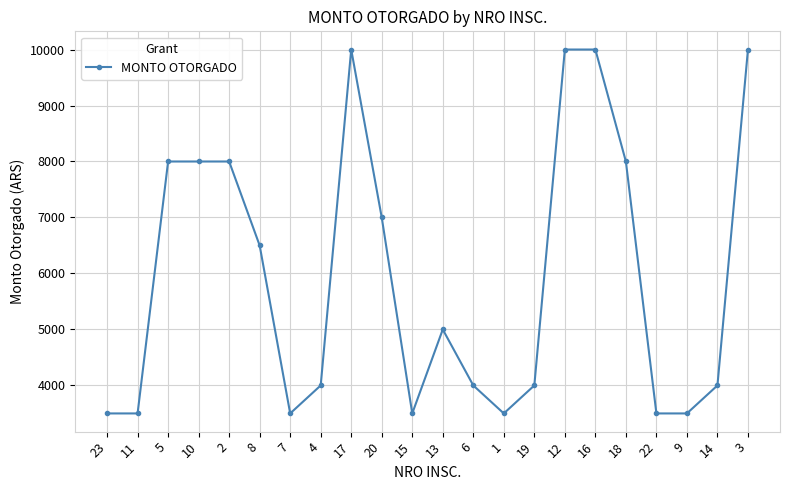

What is the sum of the values at 2 and 19?

12000